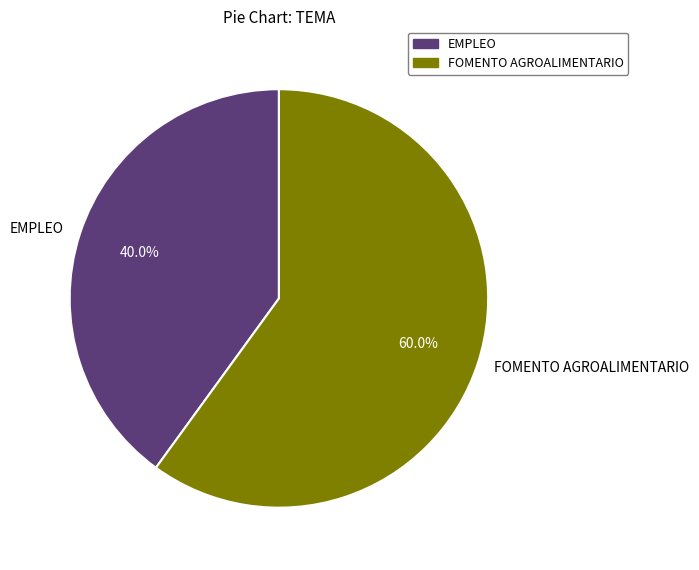

The EMPLEO slice represents 40% of the pie. True or false?

True